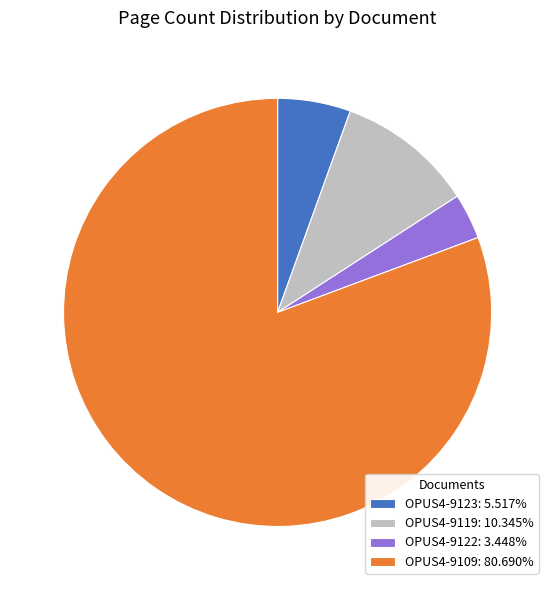

What is the largest slice in the pie chart?

OPUS4-9109